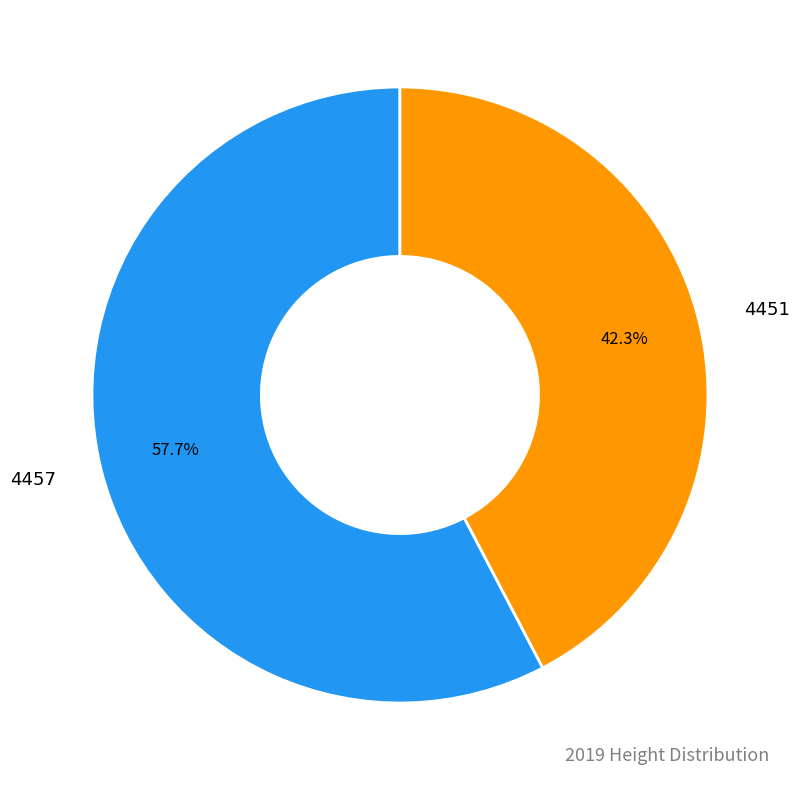

To the nearest percent, what is the difference between the 4457 and 4451 slice percentages?

15%